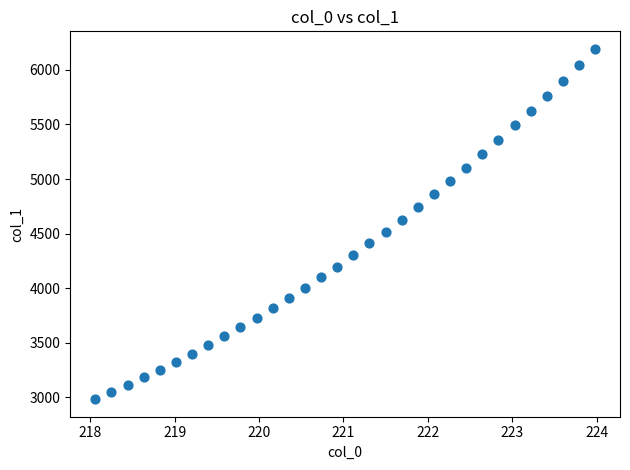

What is the range of Y values (max minus min)?

3208.9